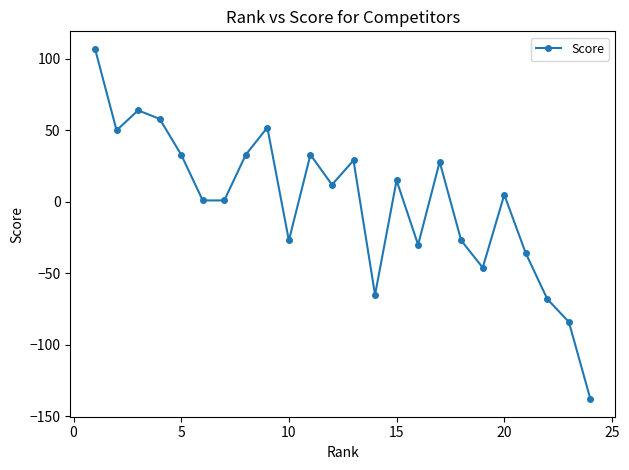

What is the minimum value shown in the chart?

-138